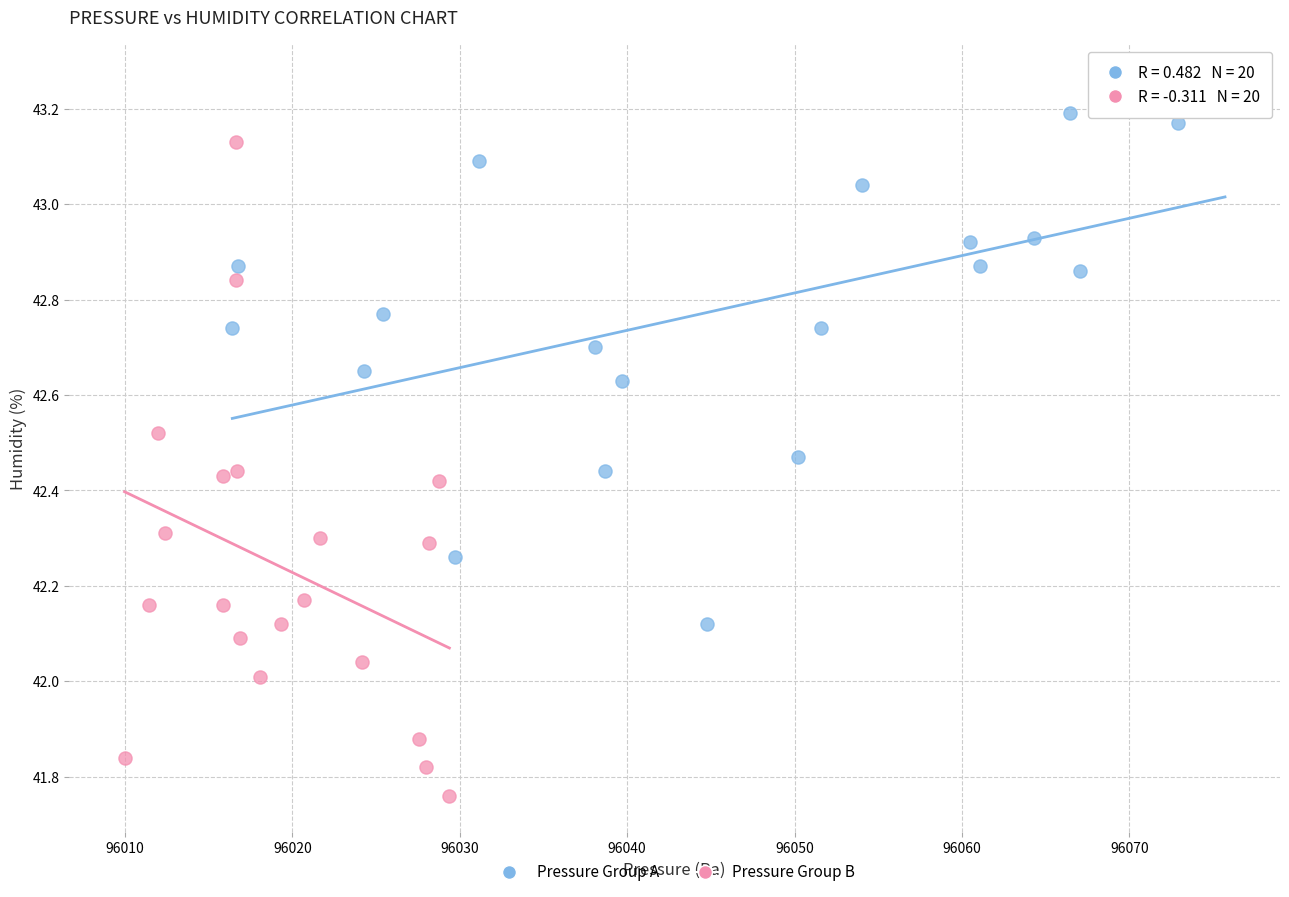

What are all the series names shown in the legend?

Pressure Group A, Pressure Group B